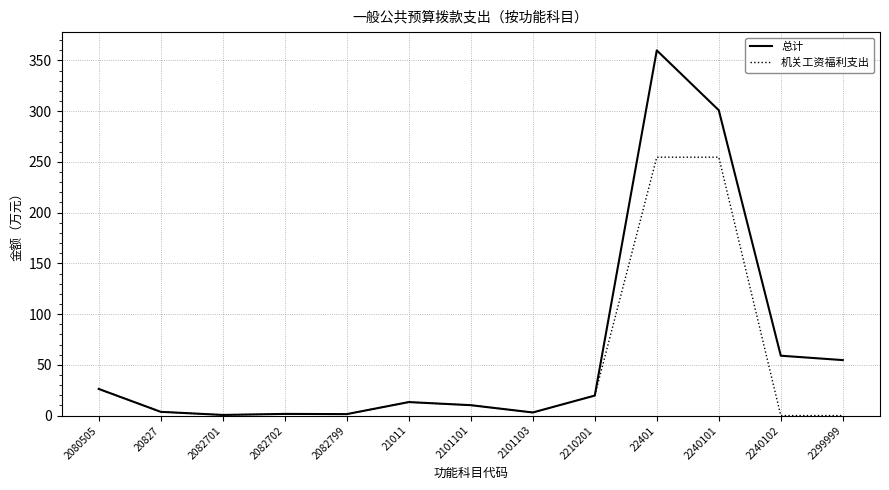

At which category is the sum across all series the highest?

22401